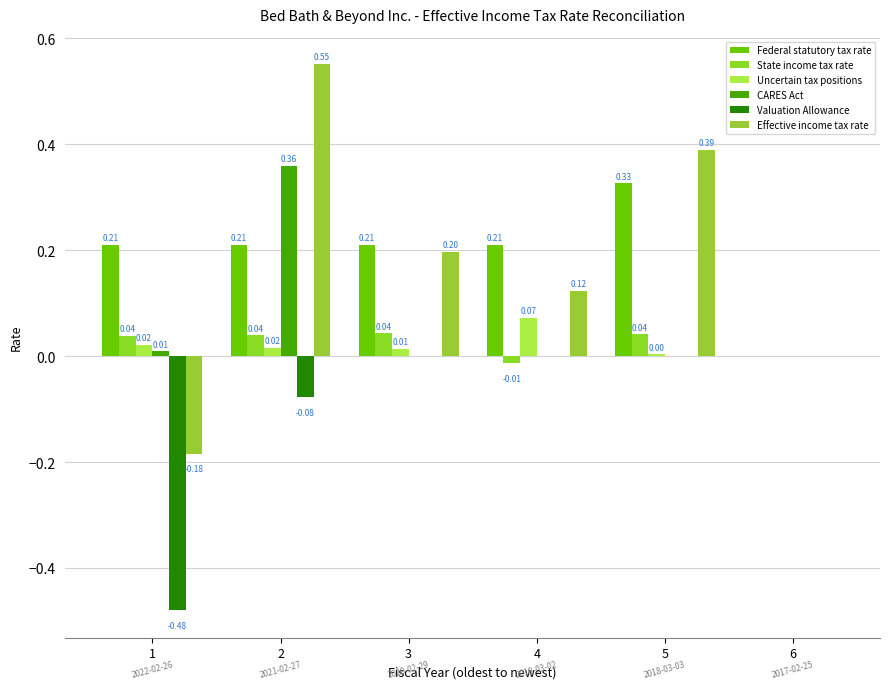

What are all the series names shown in the legend?

Federal statutory tax rate, State income tax rate, Uncertain tax positions, CARES Act, Valuation Allowance, Effective income tax rate